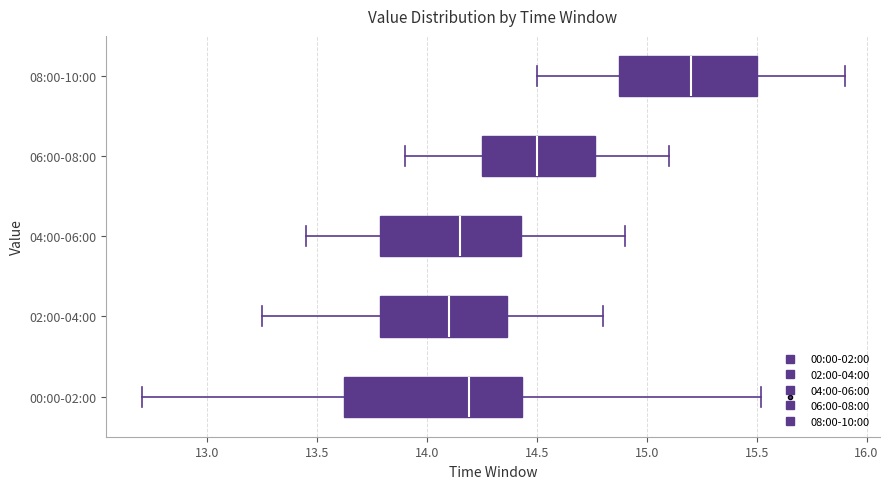

Which box's median line is the furthest to the left?

02:00-04:00